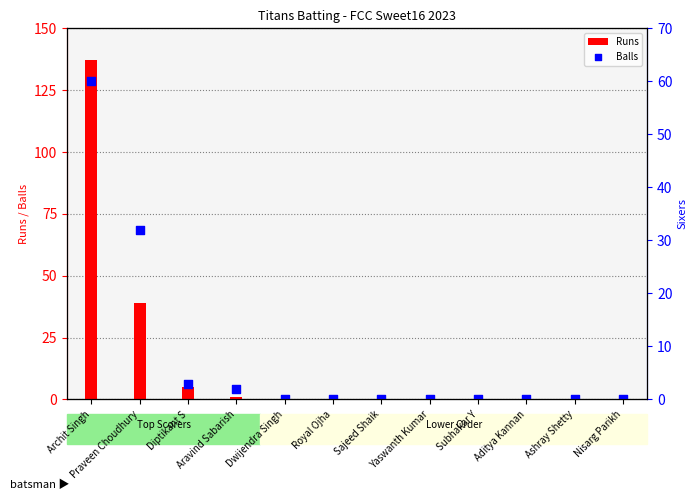

What are all the series names shown in the legend?

Runs, Balls